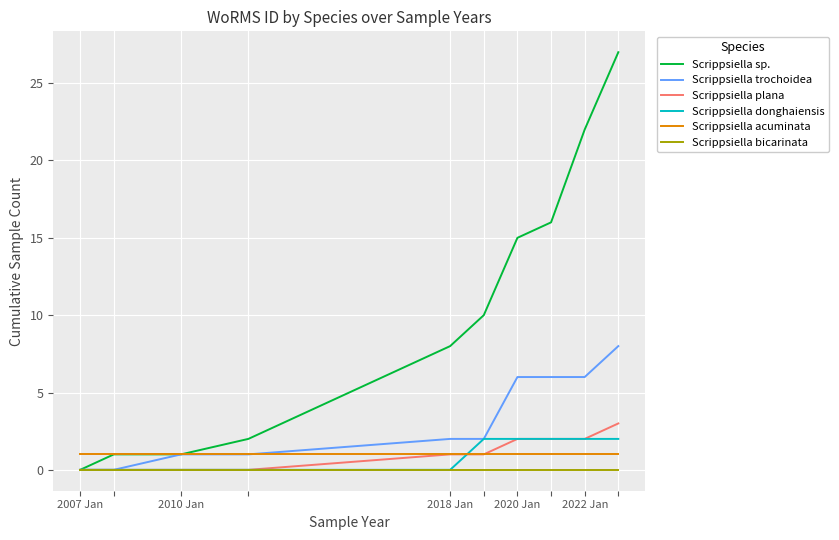

How many lines are shown in the chart?

6